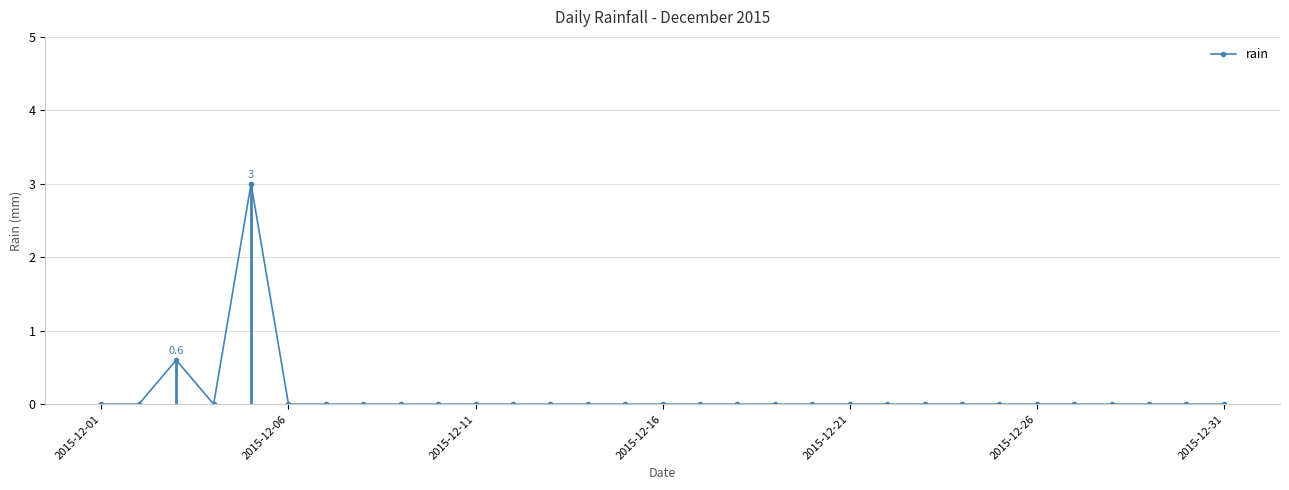

The chart shows a value of 1.3 at 29. True or false?

False